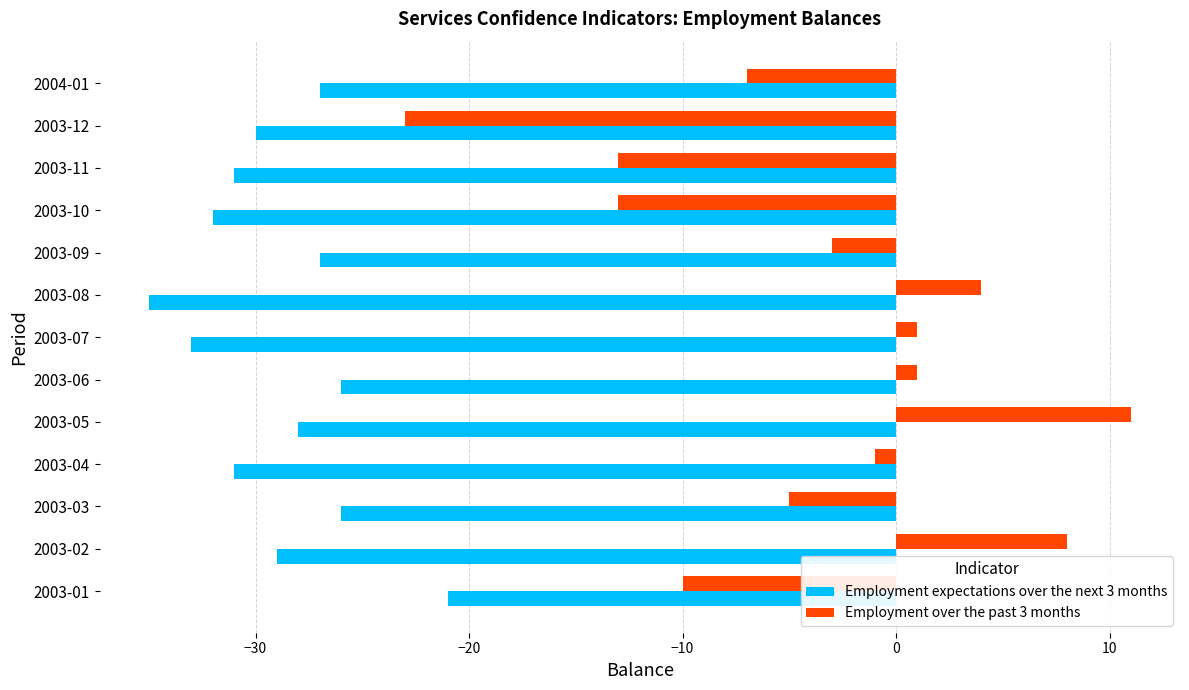

Is it true that Employment expectations over the next 3 months equals -31 at 2003-04?

True